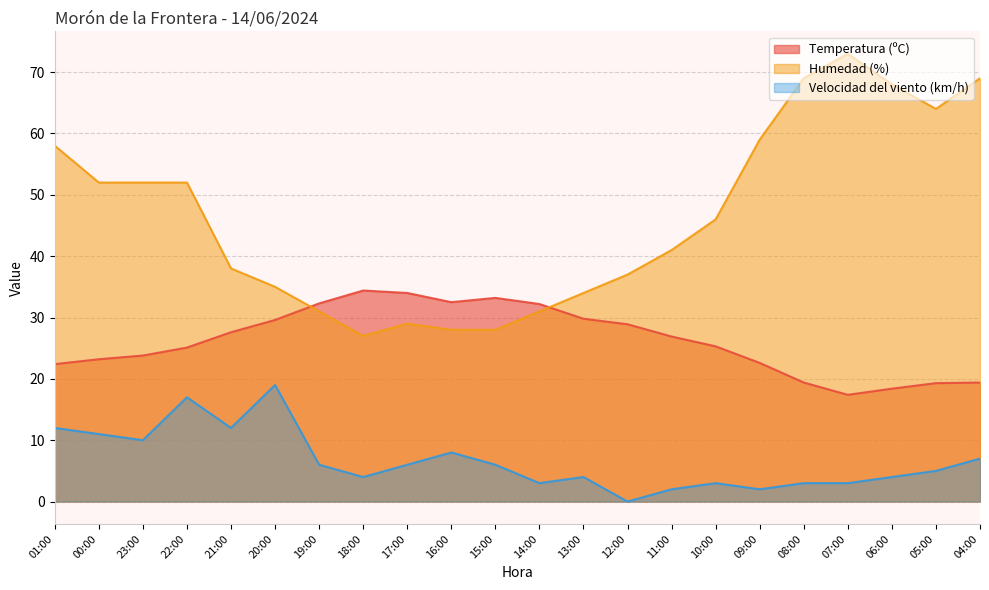

True or false: Humedad (%) has a value of 37.0 at 12:00.

True